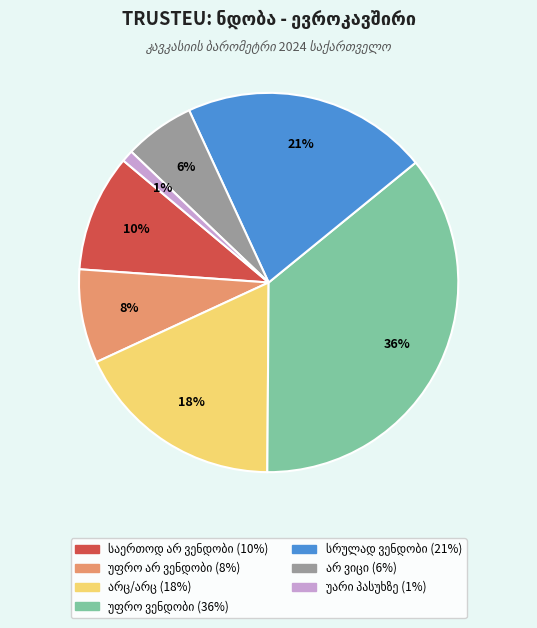

To the nearest percent, what is the difference between the largest and smallest slice percentages?

35%